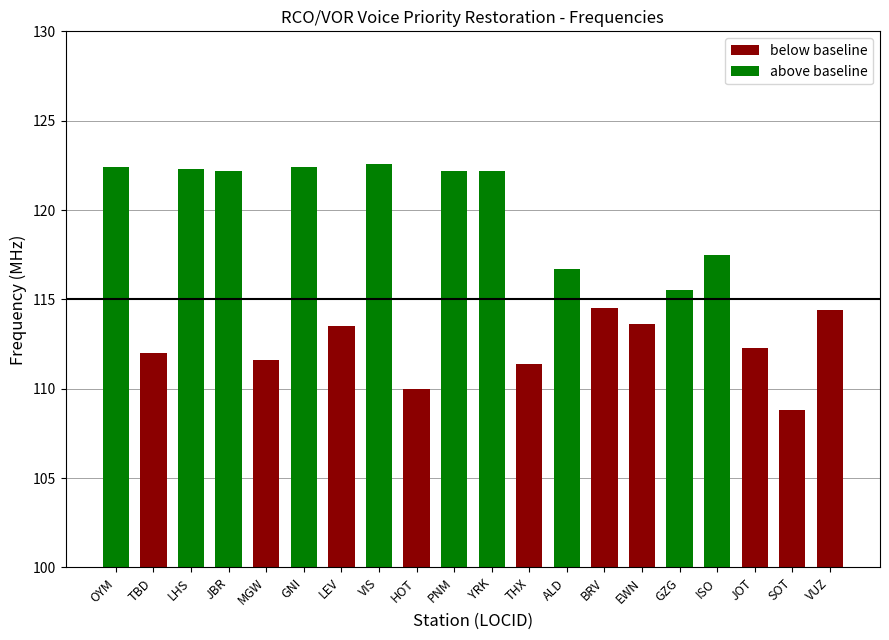

Rank the categories by value from lowest to highest.

SOT, HOT, THX, MGW, TBD, JOT, LEV, EWN, VUZ, BRV, GZG, ALD, ISO, JBR, PNM, YRK, LHS, OYM, GNI, VIS